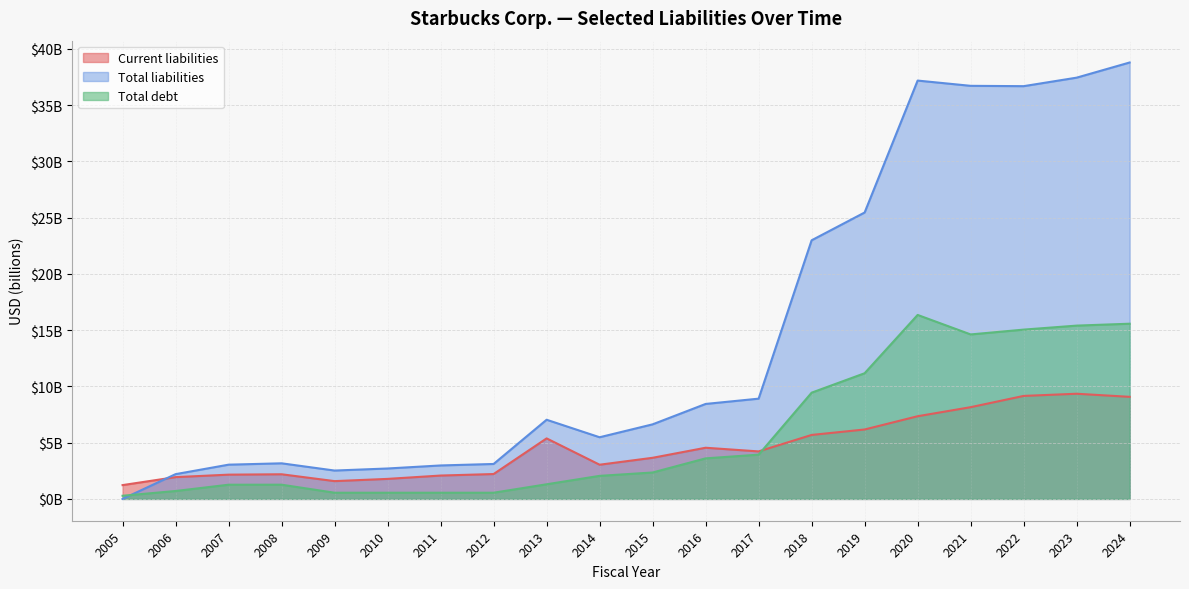

What is the maximum value shown in the chart?

38.8